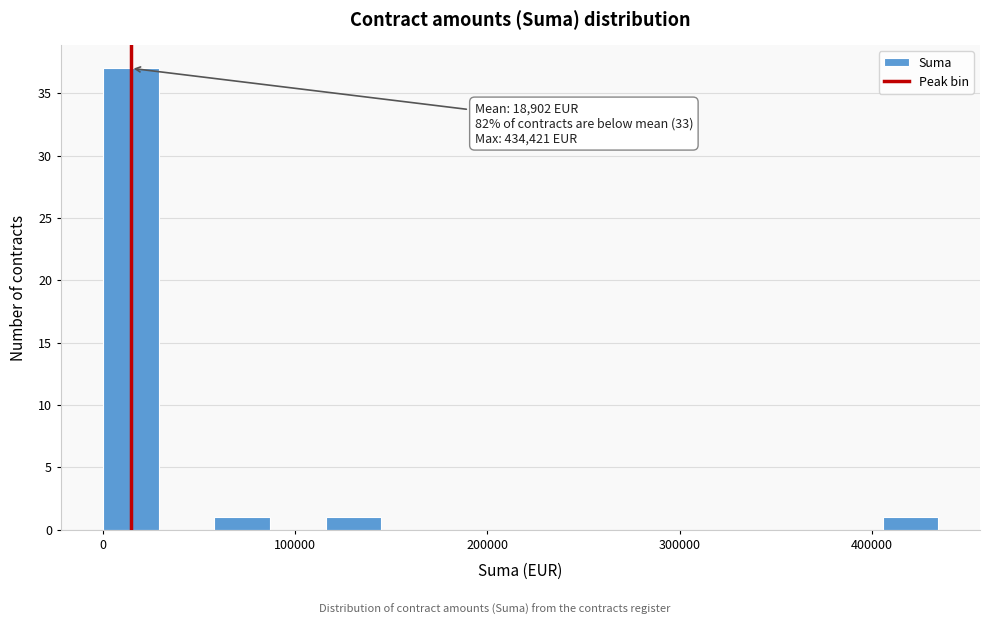

Read against the x-axis, roughly where is the centre of the tallest bar?

10000